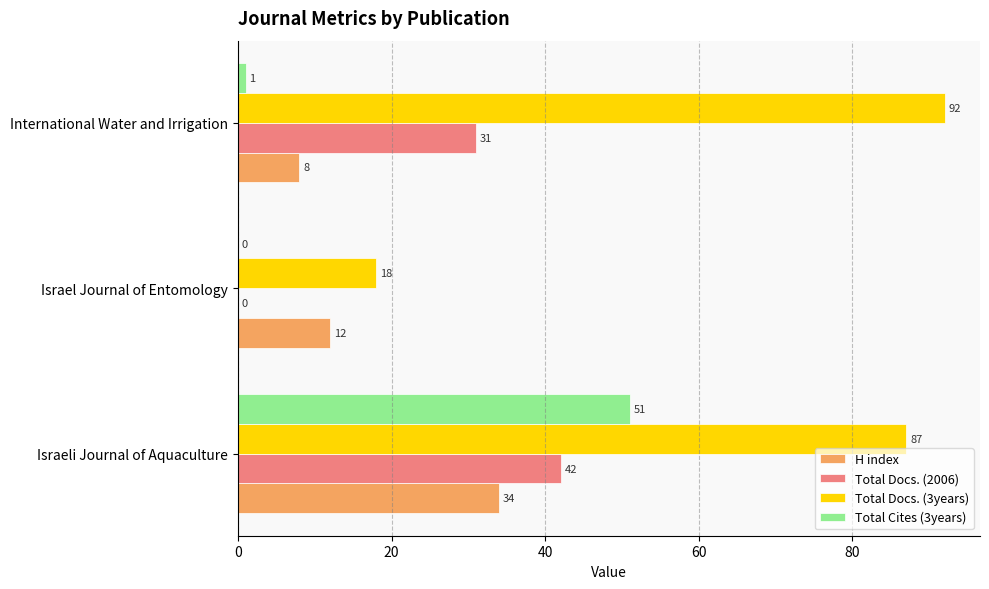

What is the total value across all series at Israeli Journal of Aquaculture?

214